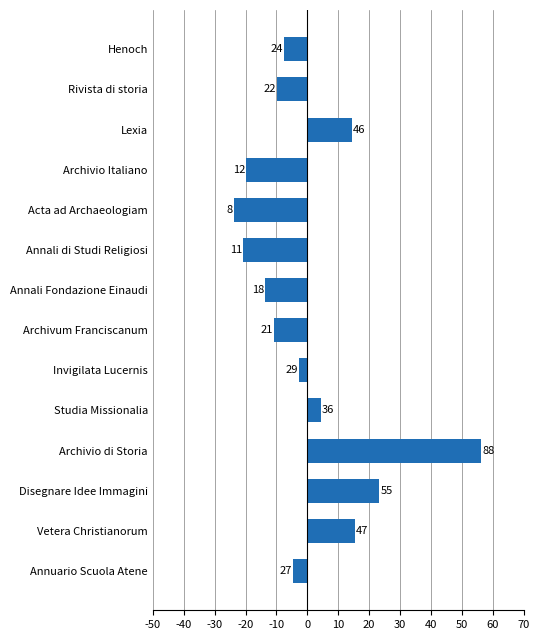

How many bars are there in total?

14